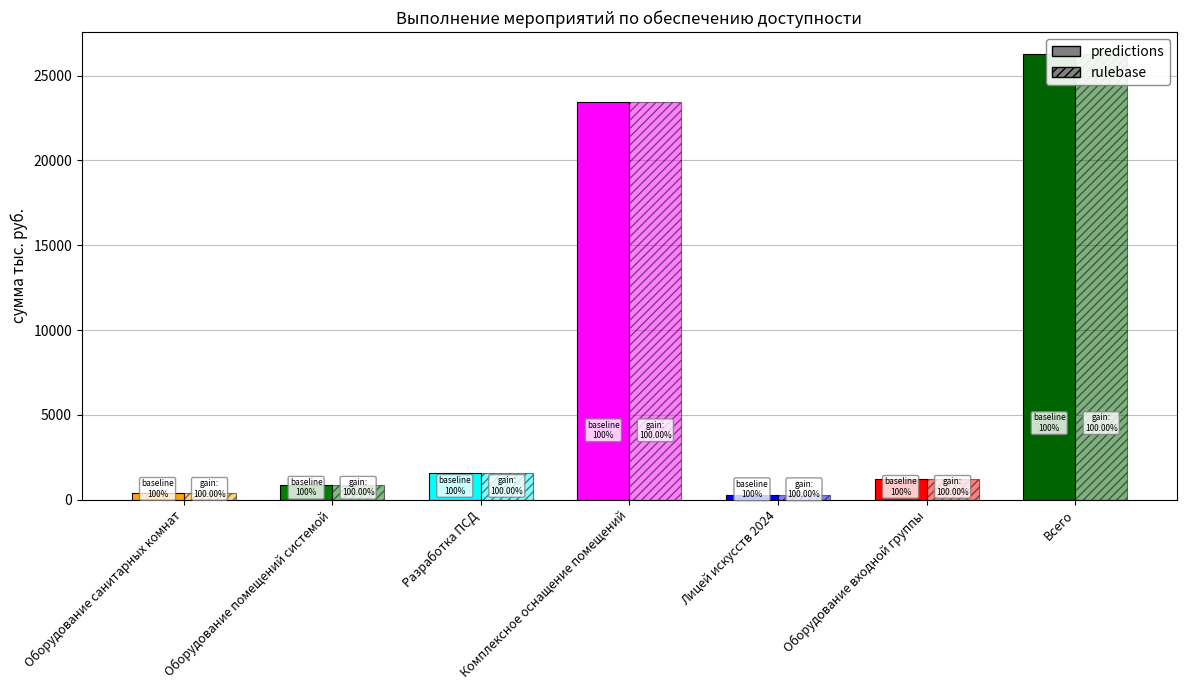

Which series changed the most between Оборудование помещений системой and Лицей искусств 2024?

predictions